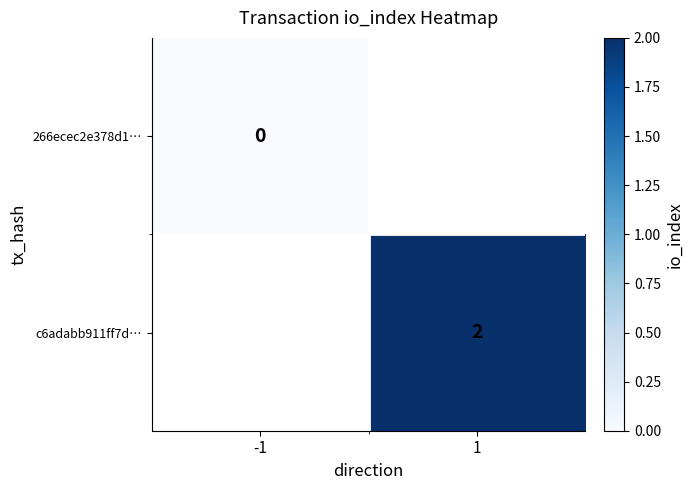

The c6adabb911ff7d… series shows 3 at 1. True or false?

False